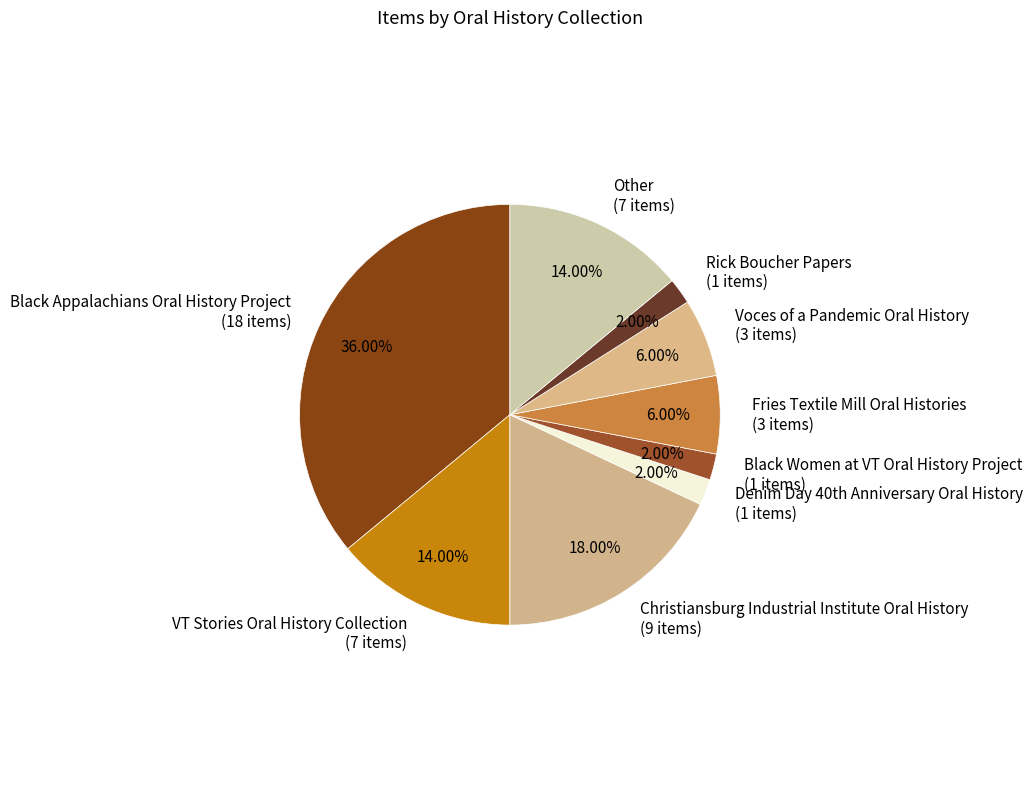

To the nearest percent, what is the combined percentage of Christiansburg Industrial Institute Oral History and Rick Boucher Papers?

20%